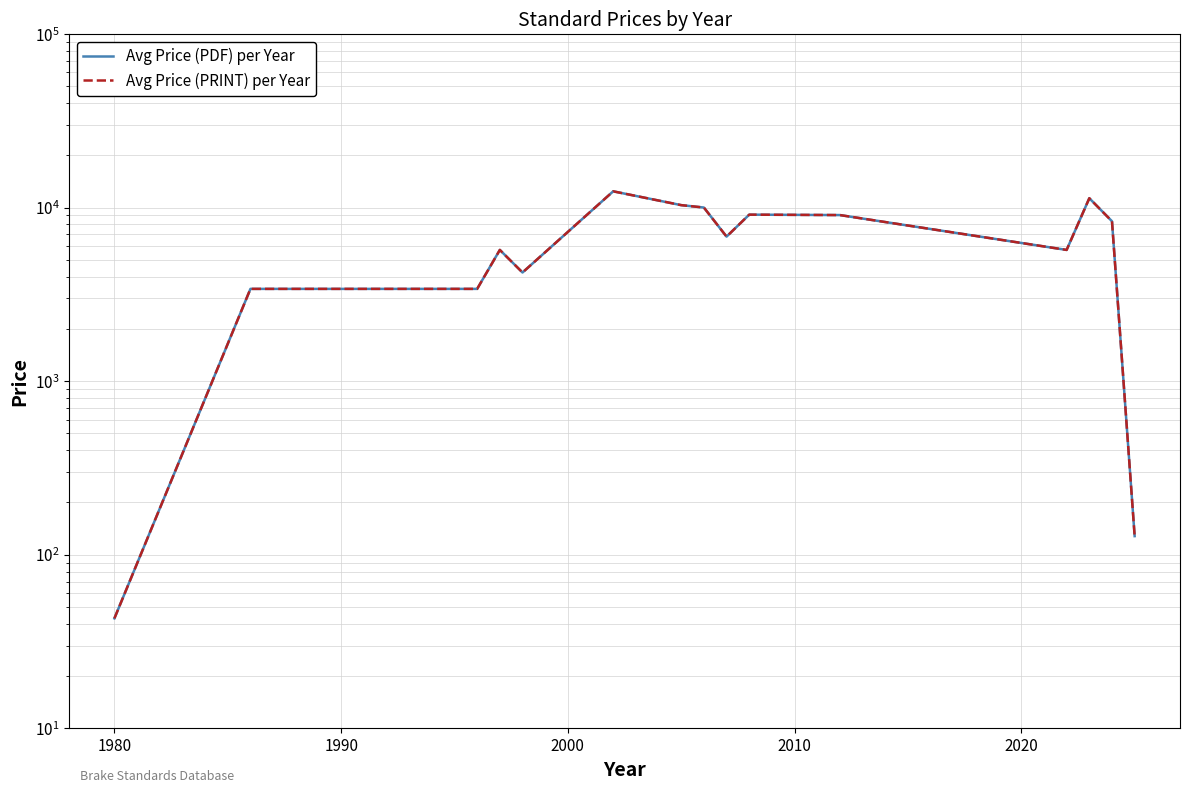

What is the difference between the maximum and minimum values in the Avg Price (PRINT) per Year series?

12357.0